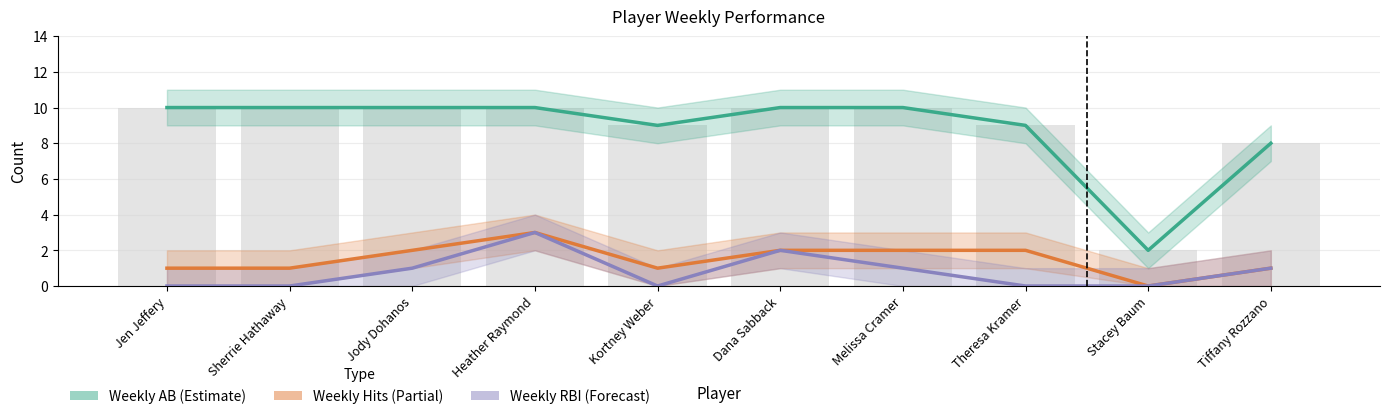

Which series has the largest range (max minus min)?

Weekly AB